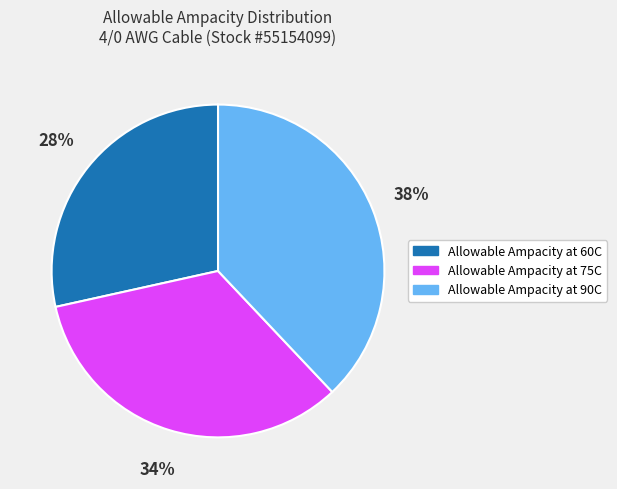

What is the smallest slice in the pie chart?

Allowable Ampacity at 60C